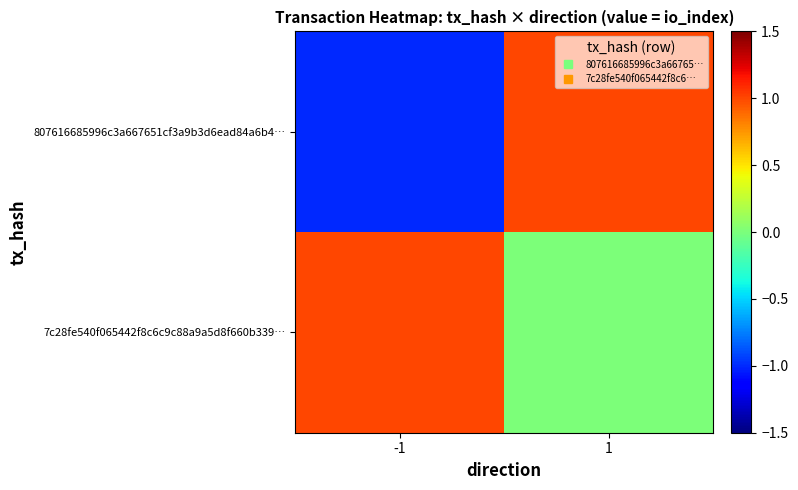

What is the difference between the highest and lowest values at 1?

1